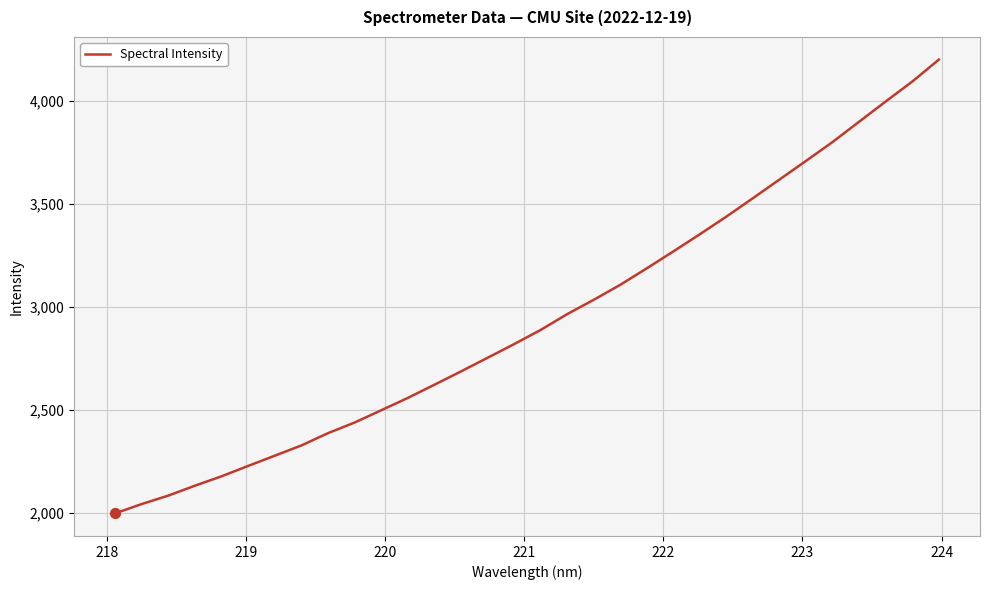

What is the difference between the maximum and minimum values?

2205.1